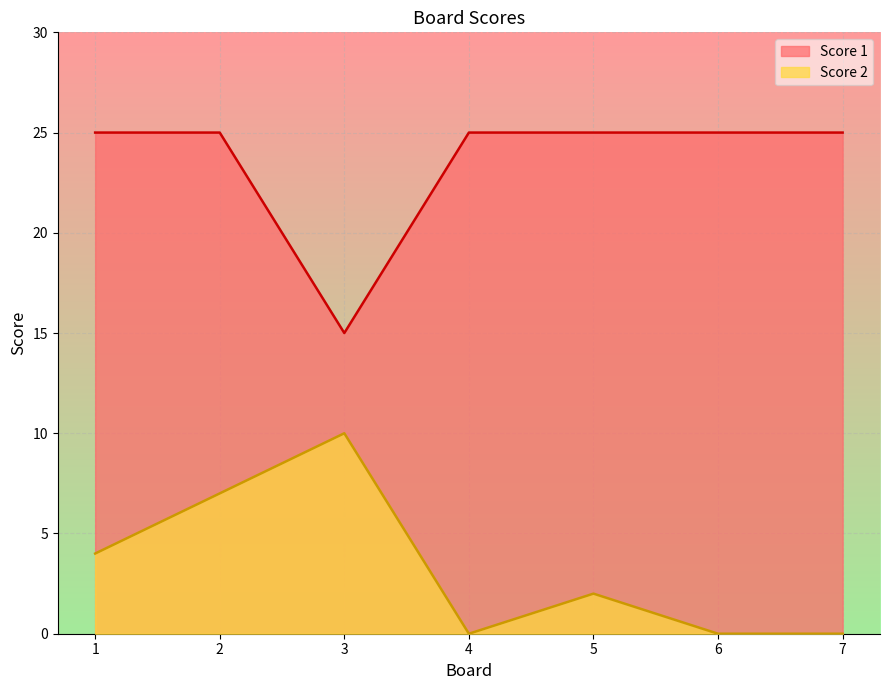

List the series in order of their peak value, highest first.

Score 1, Score 2